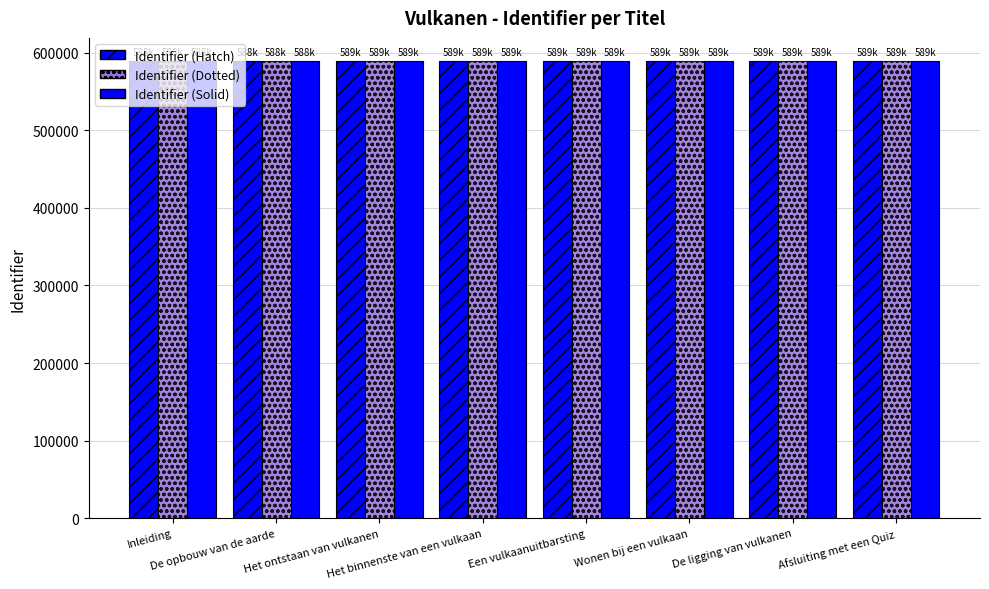

How many bars are there in total?

24